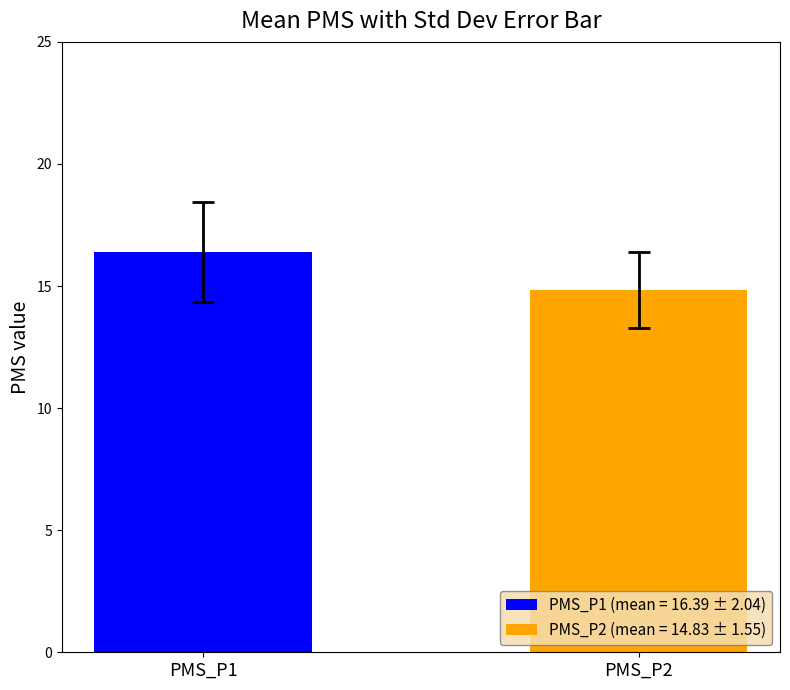

Which series has the widest spread of values?

PMS_P1 (mean = 16.39 ± 2.04)